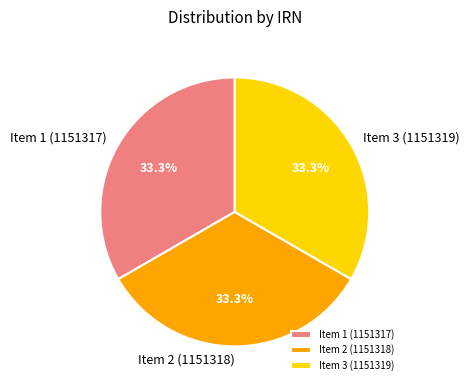

Is there any slice that represents more than half of the pie?

No